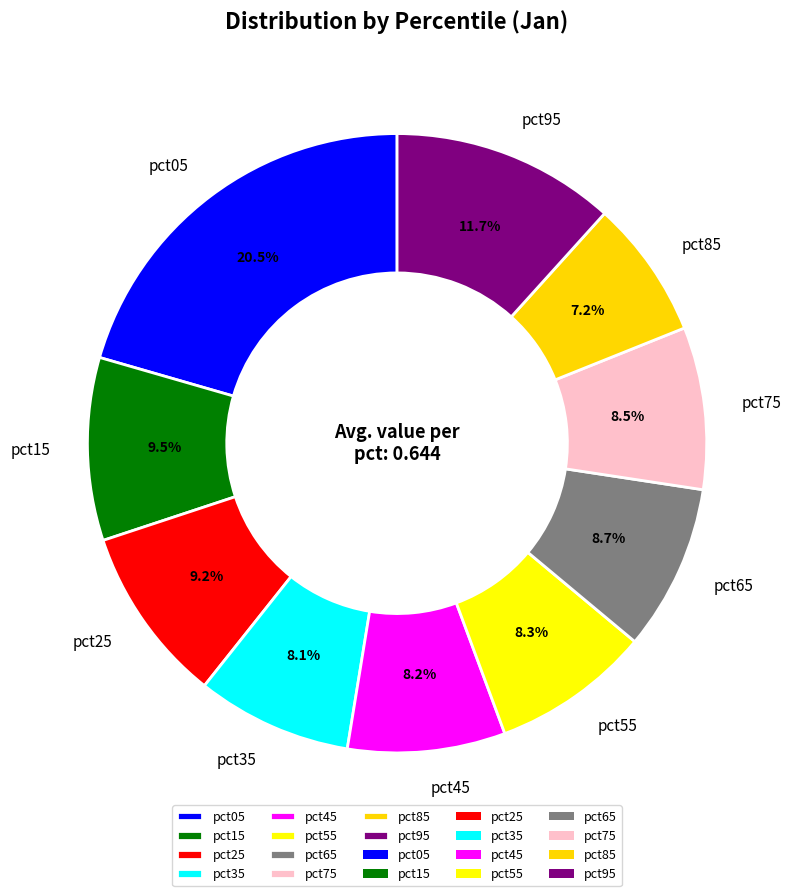

Does pct05 account for over 50% of the chart?

No